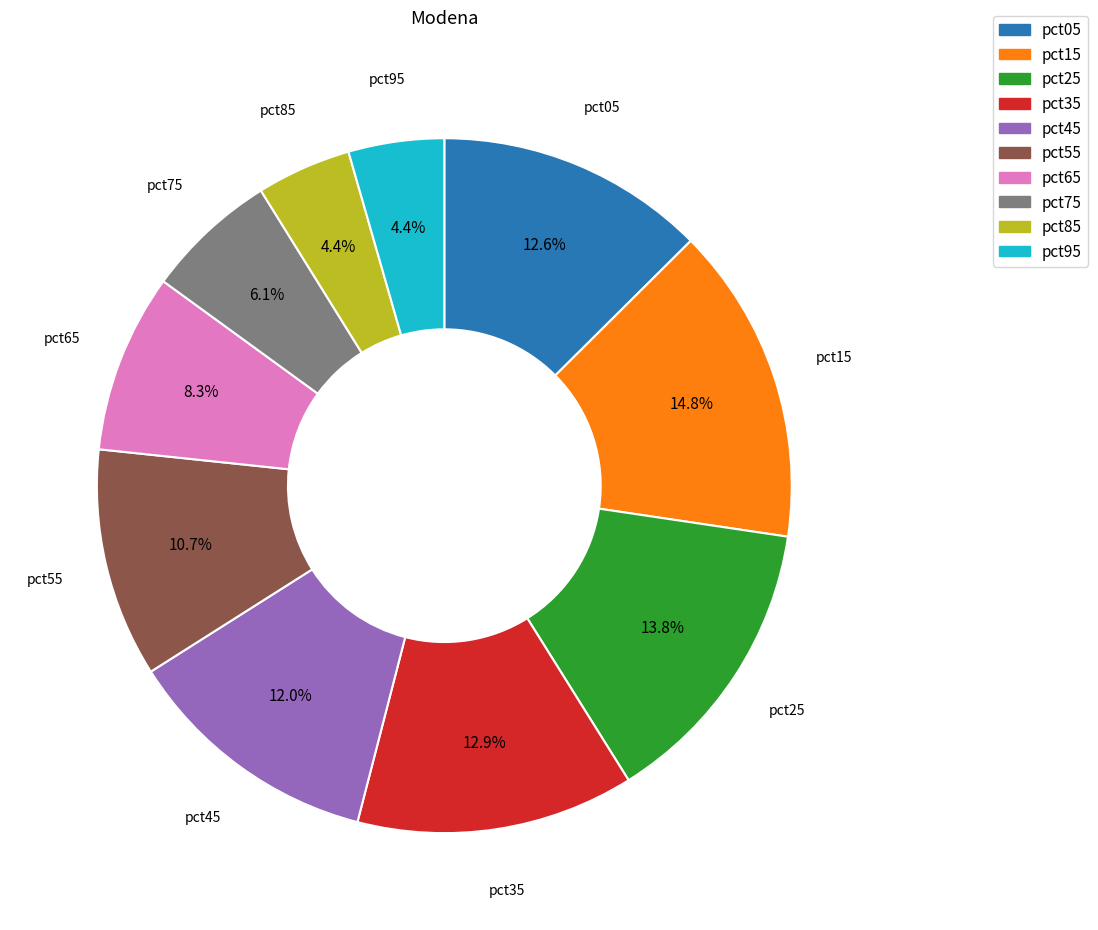

Does pct85 account for over 50% of the chart?

No